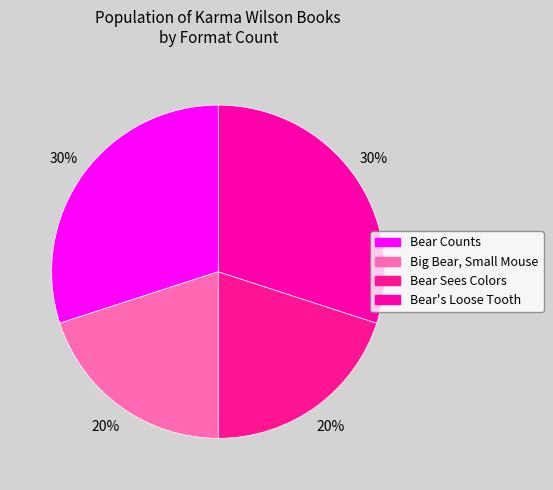

What portion of the pie excludes Big Bear, Small Mouse?

80.0%